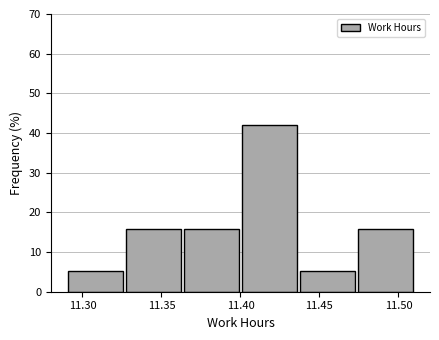

Reading left to right, transcribe this chart: for each bar, give the range it covers on the x-axis and its height. Neither the bar edges nor the heights are printed on the chart, so give them approximately, as read against the axes.

11.290 to 11.325: 5
11.325 to 11.365: 16
11.365 to 11.400: 16
11.400 to 11.435: 42
11.435 to 11.475: 5
11.475 to 11.510: 16